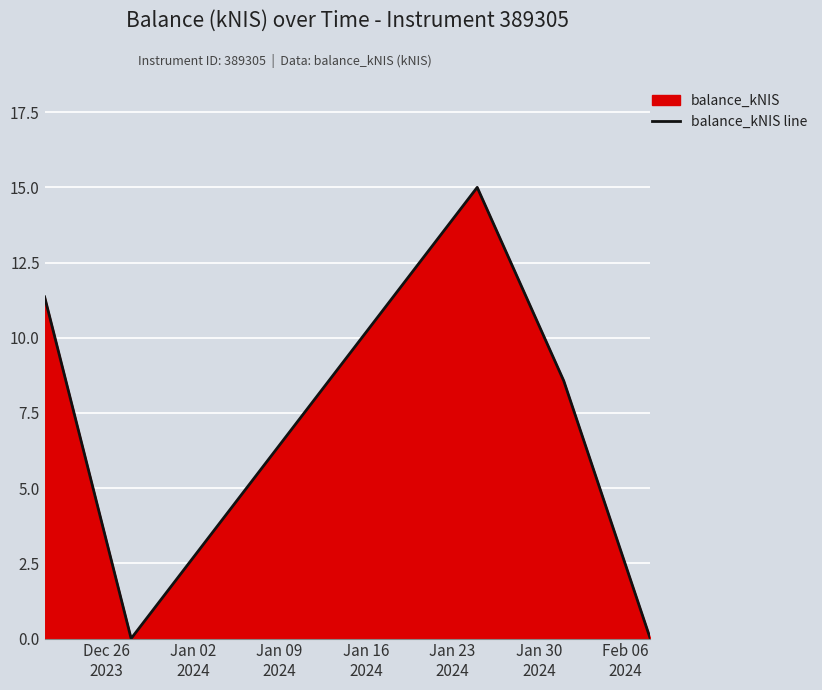

How many interior local peaks (higher than both neighbors) does the data have?

1